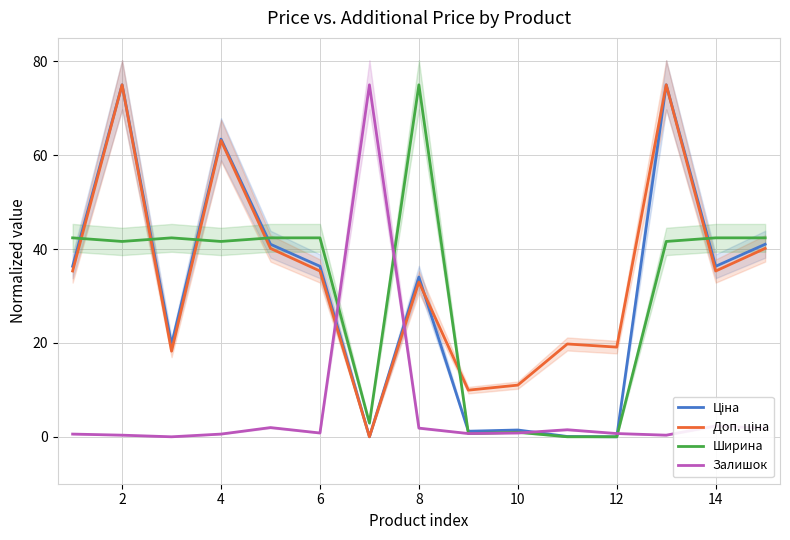

Is it true that Залишок equals 2.9 at 14?

False